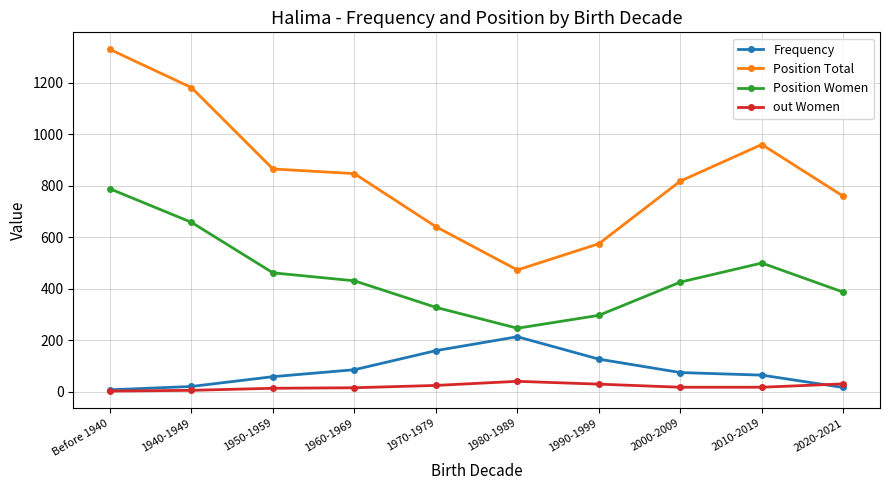

True or false: Position Total has a value of 473 at 1980-1989.

True